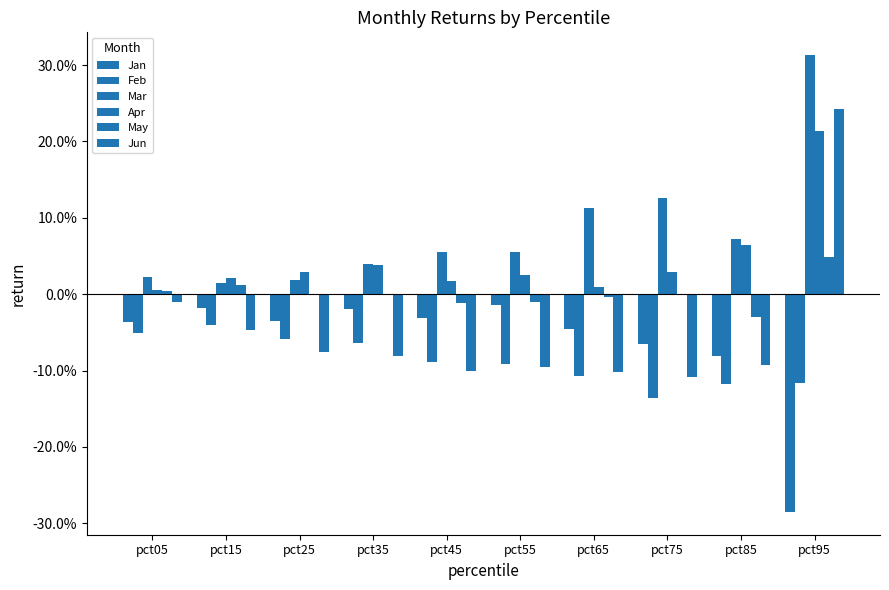

Are the bars horizontal?

No